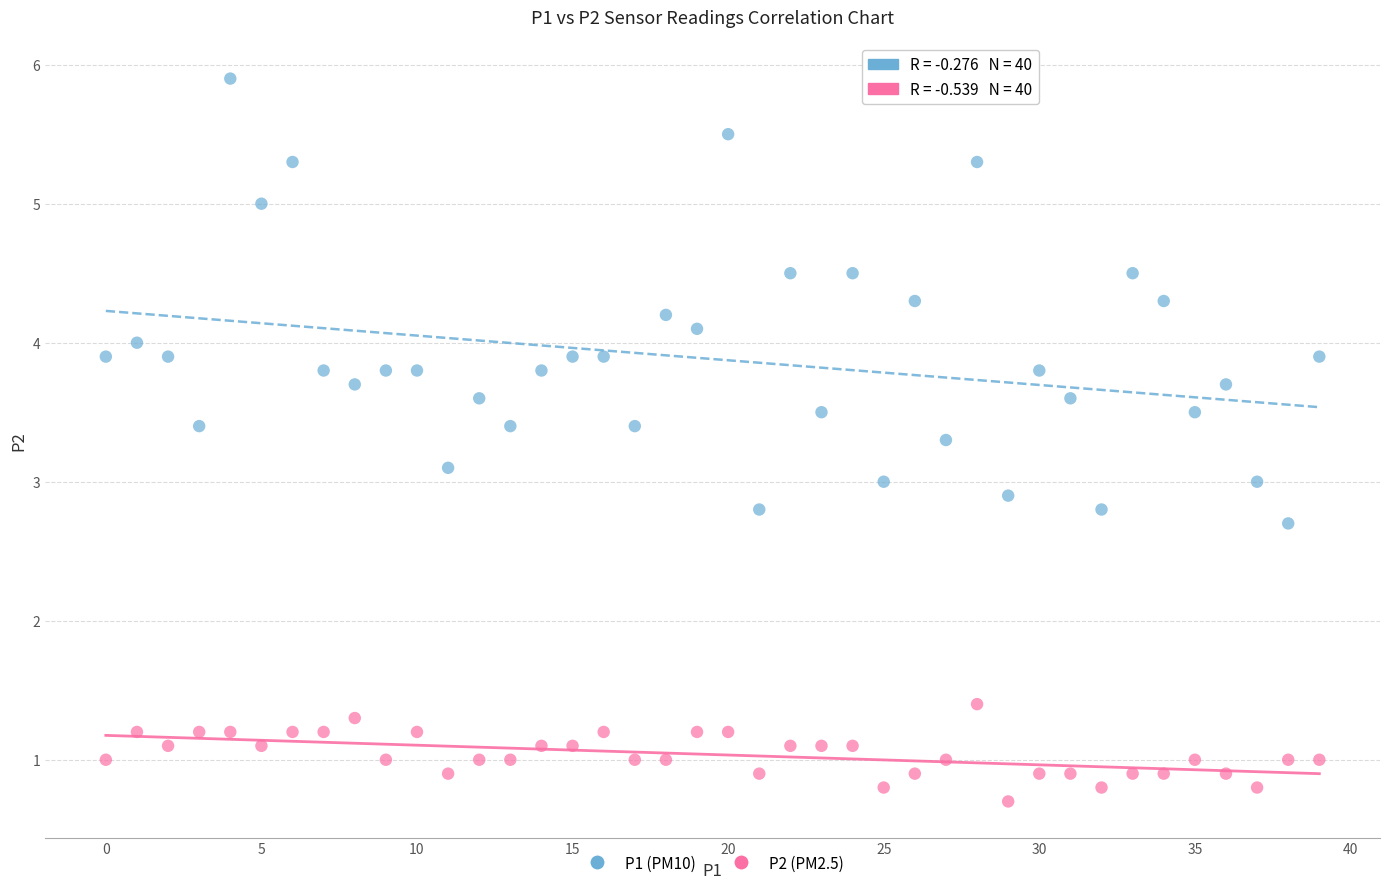

Across all data points, what is the range of Y values (max minus min)?

5.2